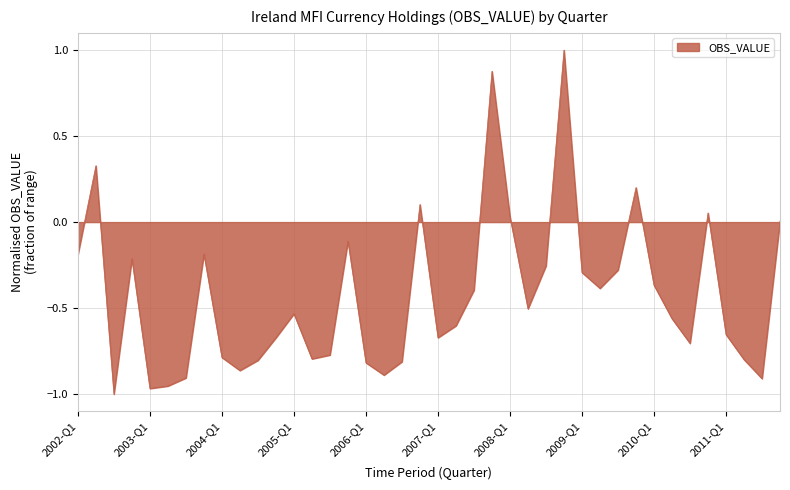

What is the difference between the maximum and minimum values?

2.0